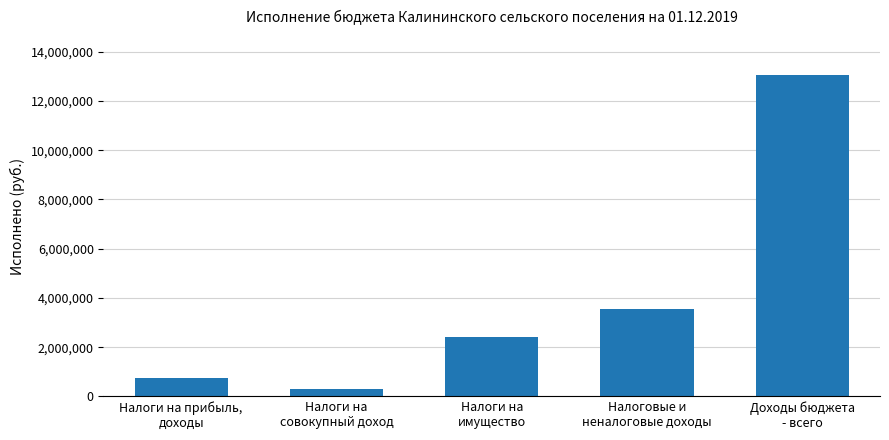

What is the difference between the maximum and minimum values?

12773603.0